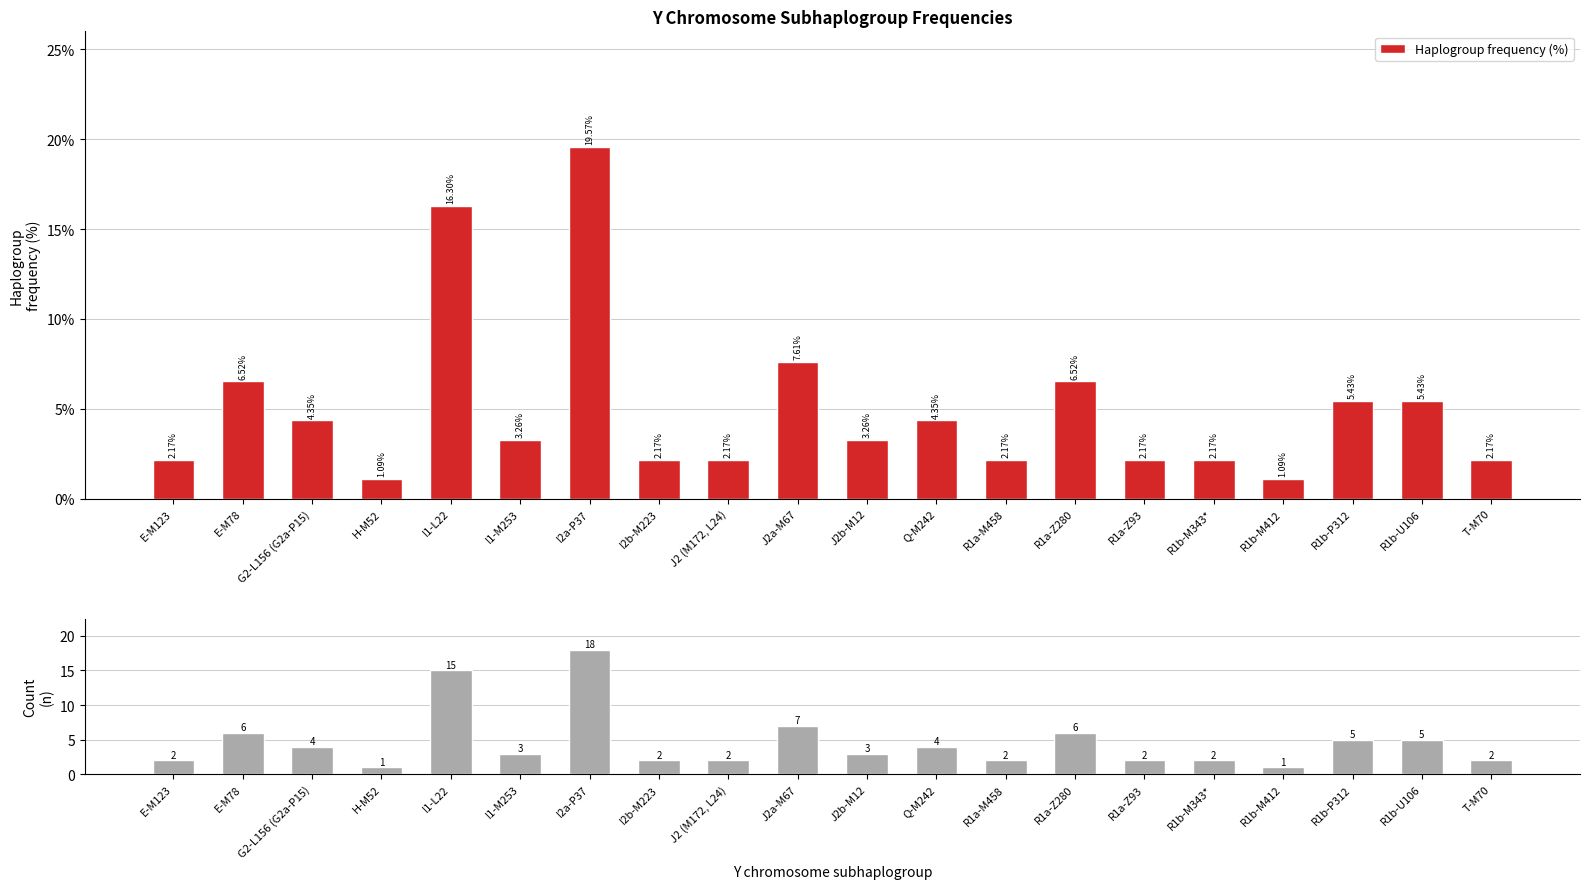

Between R1b-M343* and E-M78, which is larger?

E-M78